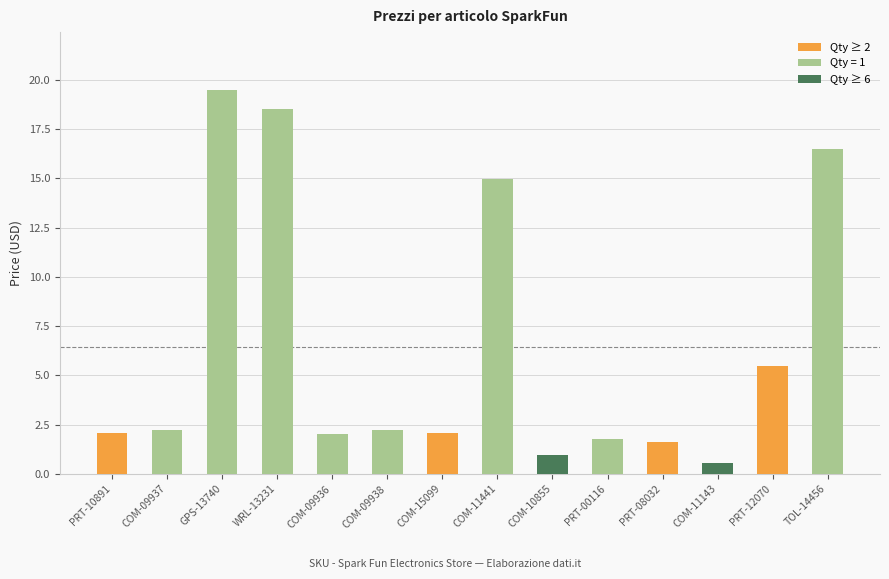

Read the value at PRT-08032.

1.6